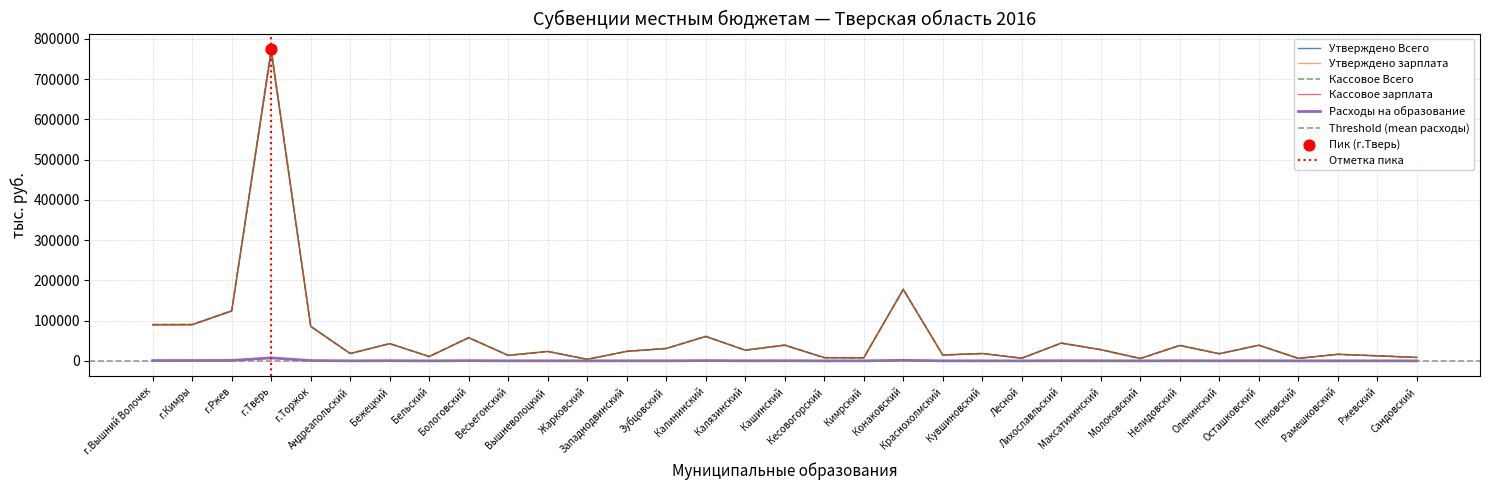

Which series contains the lowest Y value?

Расходы на образование